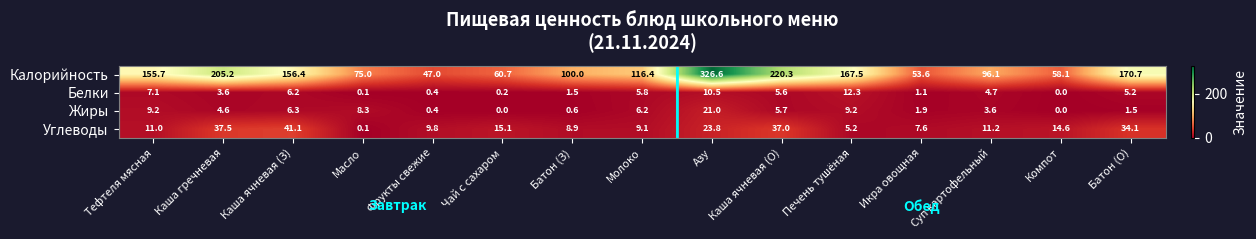

At Батон (З), list the series in order from largest to smallest.

Калорийность, Углеводы, Белки, Жиры